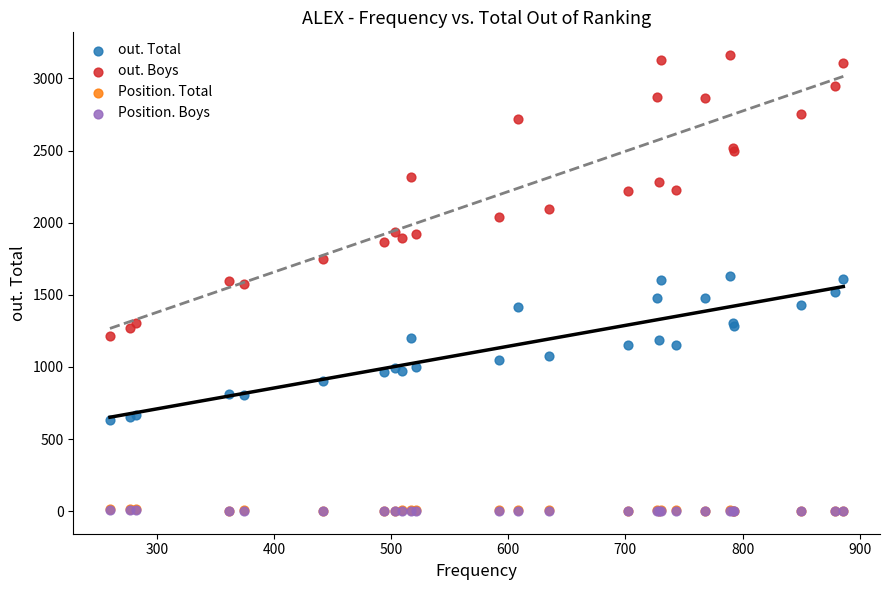

What are all the series names shown in the legend?

out. Total, out. Boys, Position. Total, Position. Boys